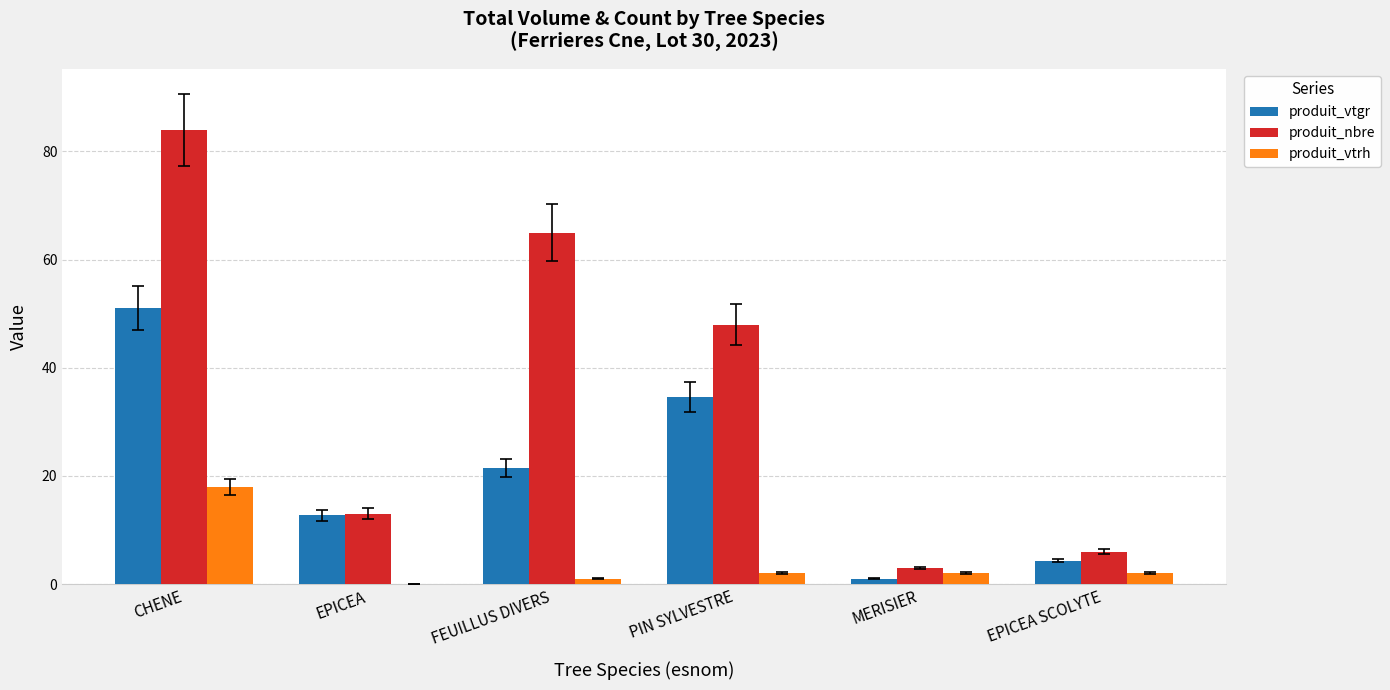

How many groups of bars are there?

6